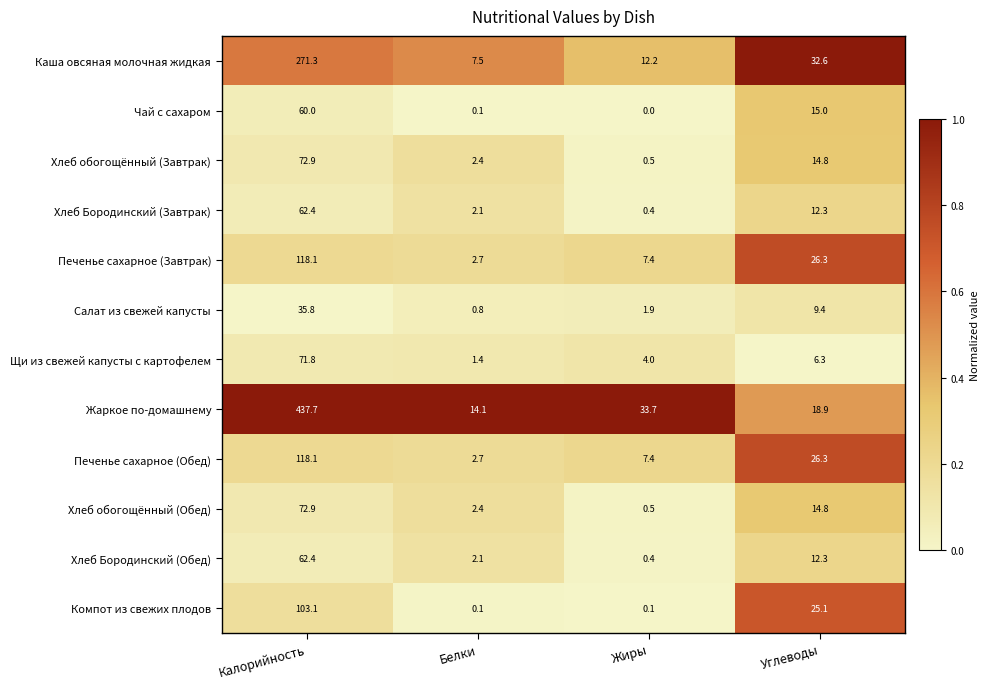

What is the total value across all series at Калорийность?

1486.5